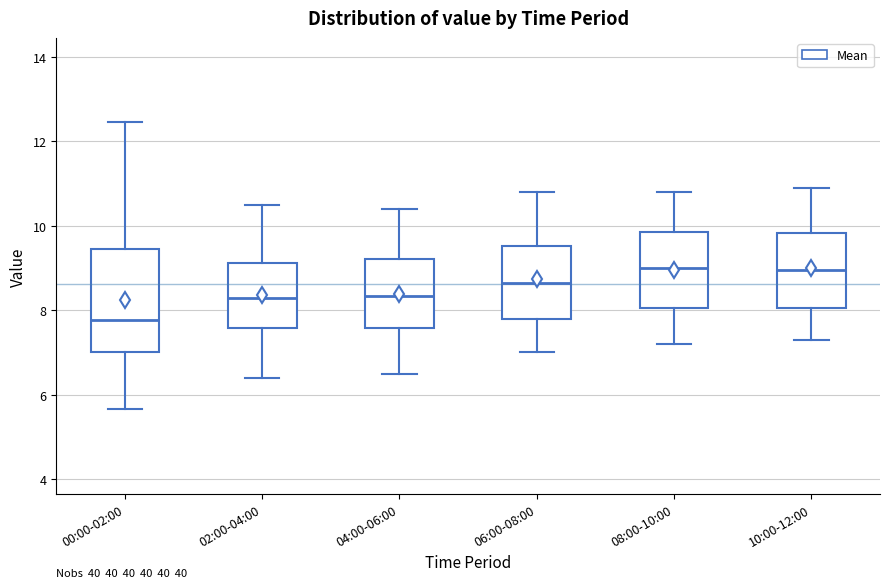

Reading left to right, transcribe this box plot: for each box, give where its median line is, the range the box spans, and where its two whiskers end, as read against the y-axis. The values are not printed on the chart, so give them approximately, as read against the axis.

00:00-02:00: median 7.8, box 7.0 to 9.4, whiskers 5.6 to 12.4
02:00-04:00: median 8.4, box 7.6 to 9.2, whiskers 6.4 to 10.6
04:00-06:00: median 8.4, box 7.6 to 9.2, whiskers 6.6 to 10.4
06:00-08:00: median 8.6, box 7.8 to 9.6, whiskers 7.0 to 10.8
08:00-10:00: median 9.0, box 8.0 to 9.8, whiskers 7.2 to 10.8
10:00-12:00: median 9.0, box 8.0 to 9.8, whiskers 7.4 to 11.0